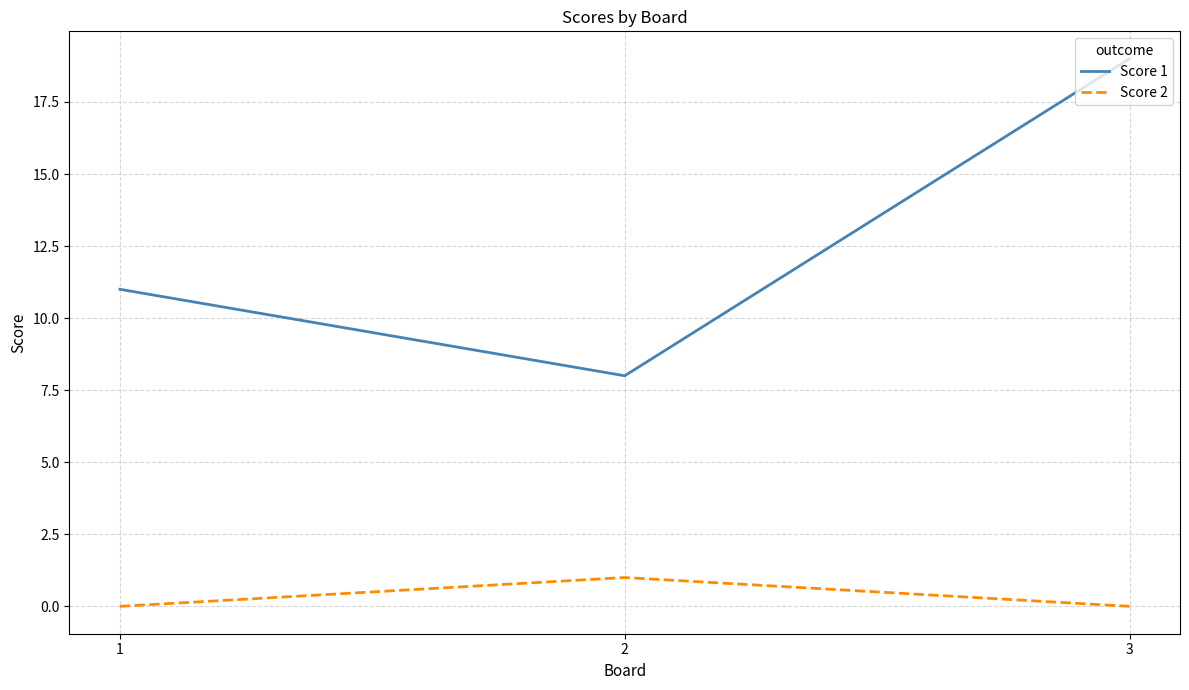

The Score 1 series shows 8 at 2. True or false?

True